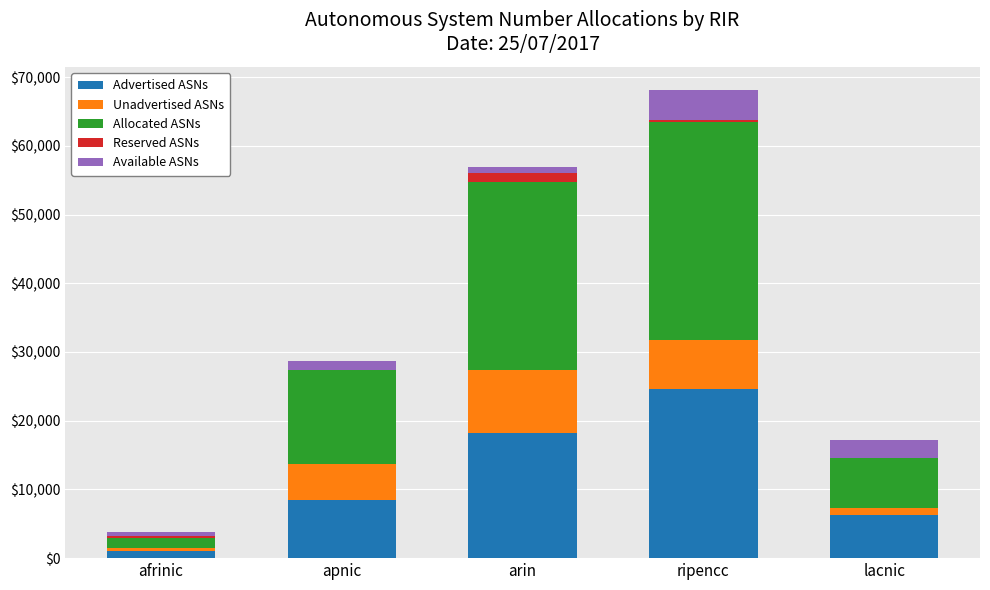

Reading left to right, list the values for the Advertised ASNs series.

afrinic=1084	apnic=8462	arin=18174	ripencc=24673	lacnic=6224